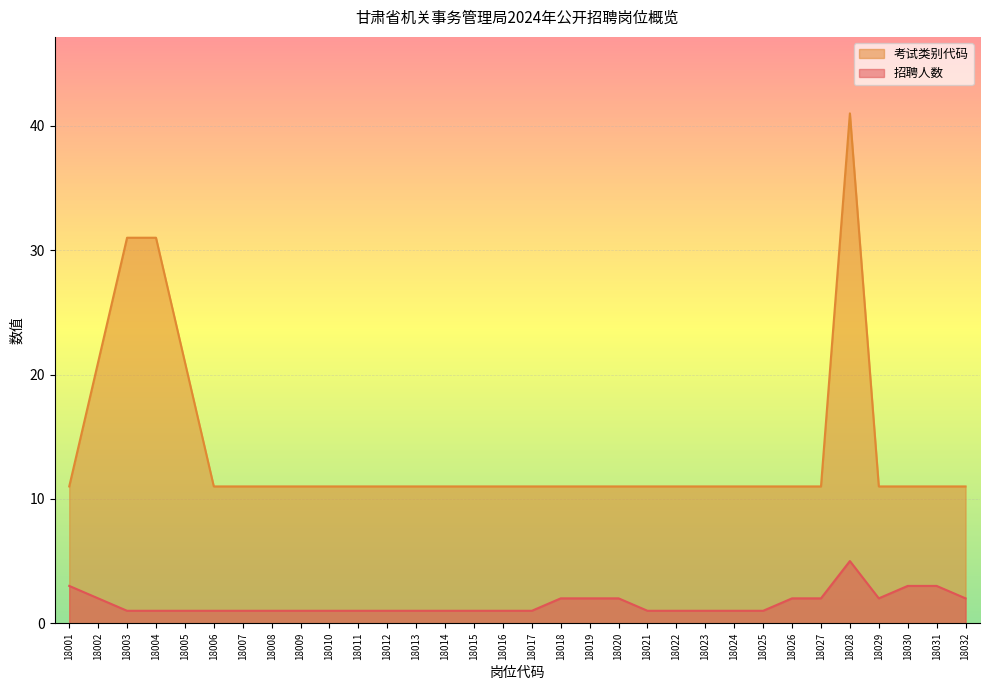

Is it true that 招聘人数 equals 1 at 18026?

False